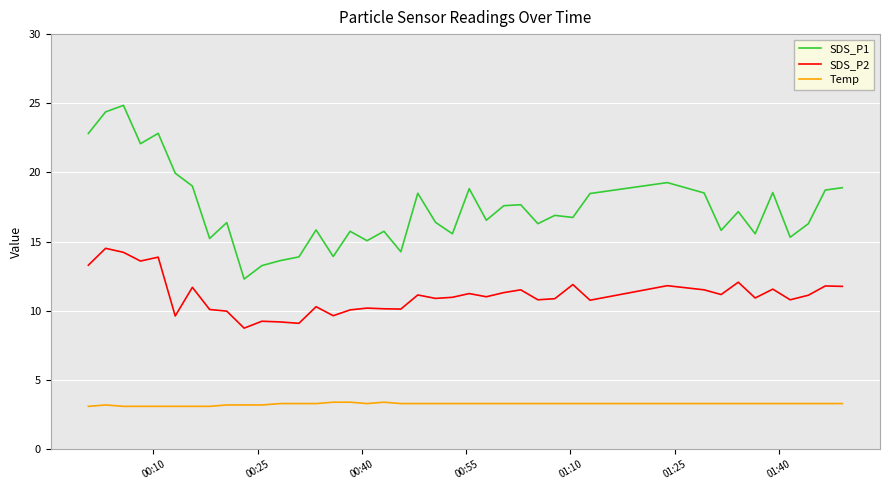

What are all the series names shown in the legend?

SDS_P1, SDS_P2, Temp